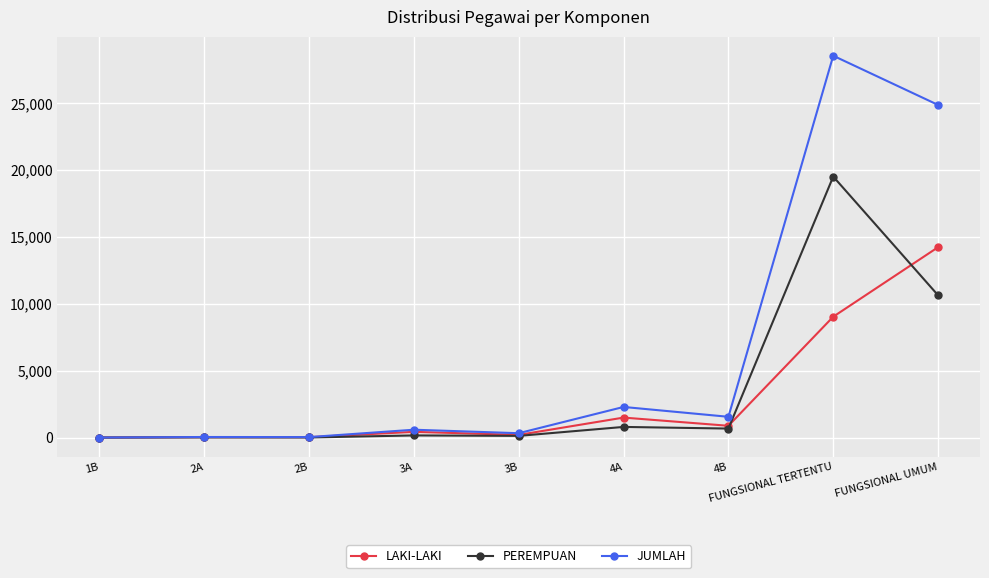

What is the sum of all PEREMPUAN values?

31917